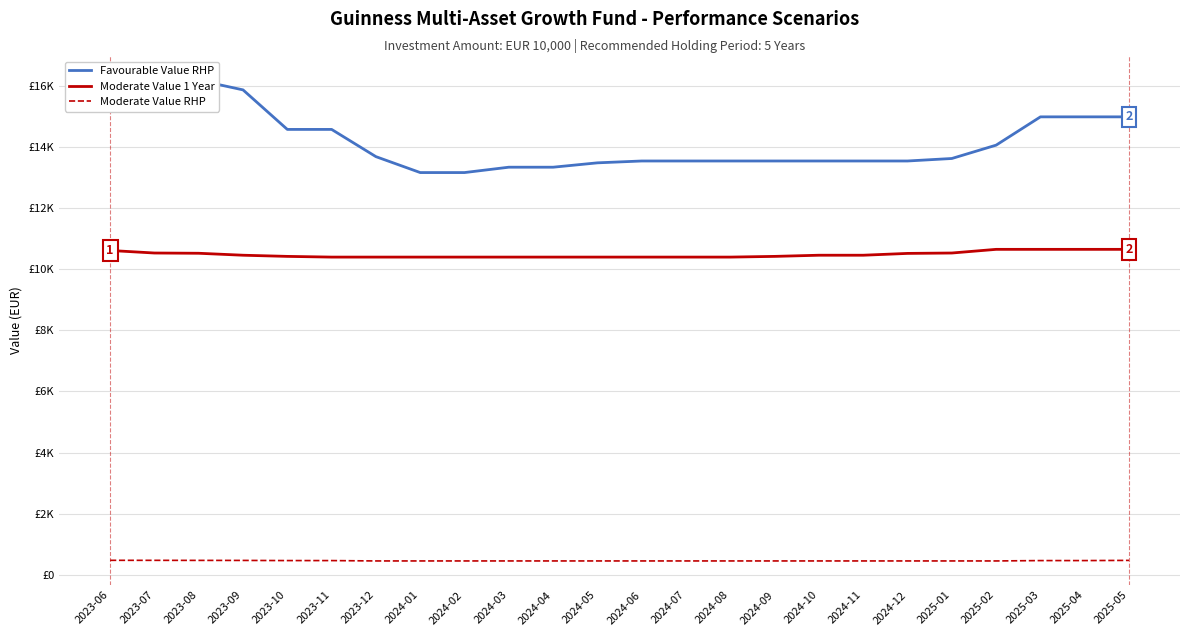

List the labels in order of Favourable Value RHP value, smallest first.

2024-01, 2024-02, 2024-03, 2024-04, 2024-05, 2024-06, 2024-07, 2024-08, 2024-09, 2024-10, 2024-11, 2024-12, 2025-01, 2023-12, 2025-02, 2023-10, 2023-11, 2025-03, 2025-04, 2025-05, 2023-09, 2023-07, 2023-08, 2023-06